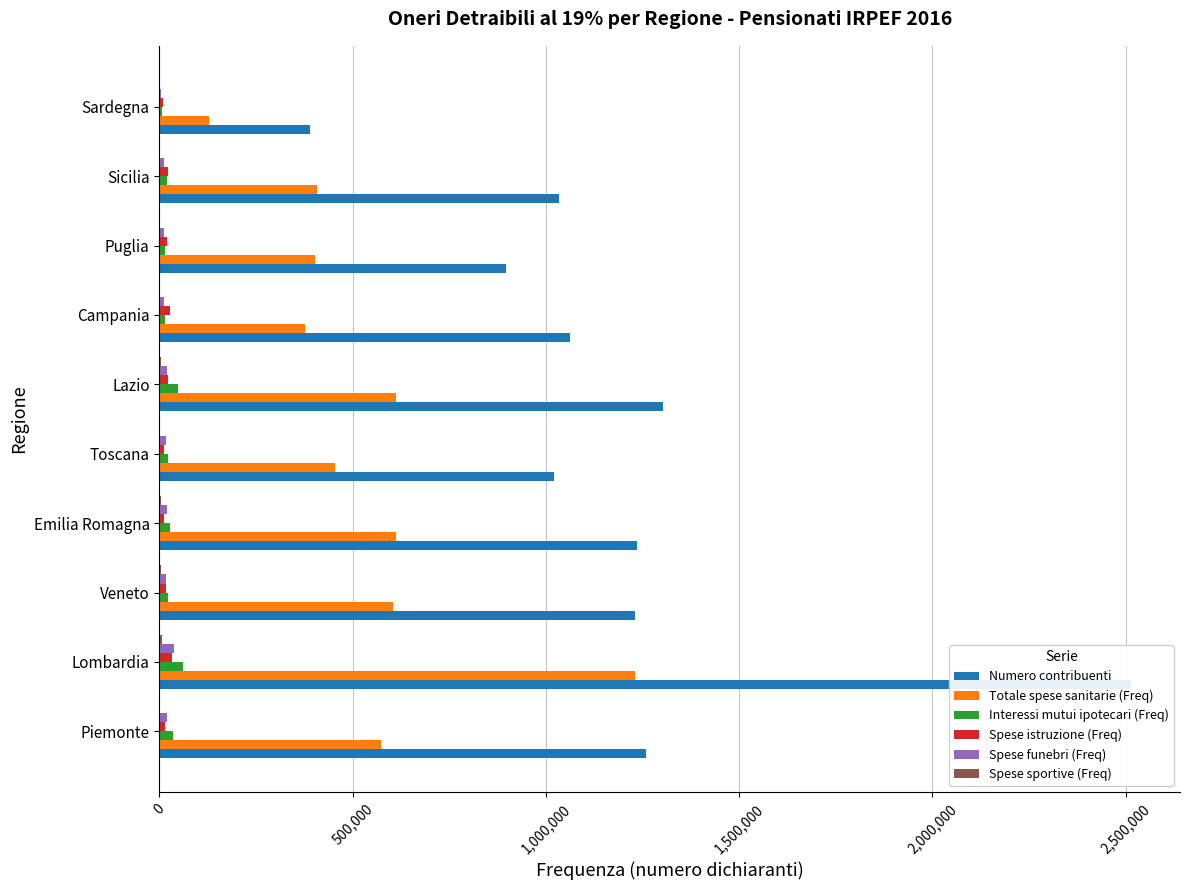

The Spese istruzione (Freq) series shows 22438 at Lazio. True or false?

True